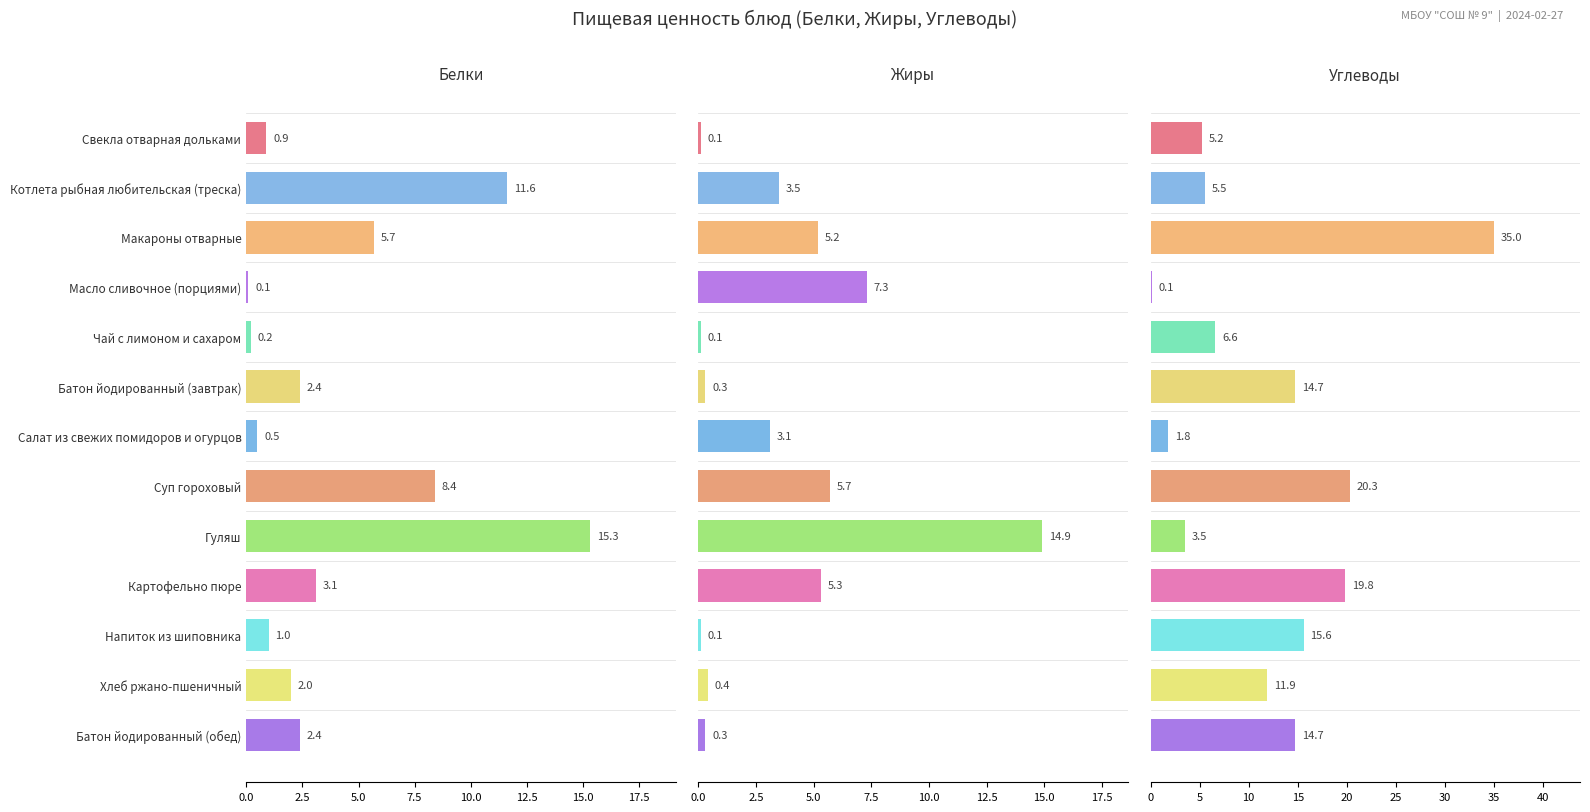

How many groups of bars are there?

13